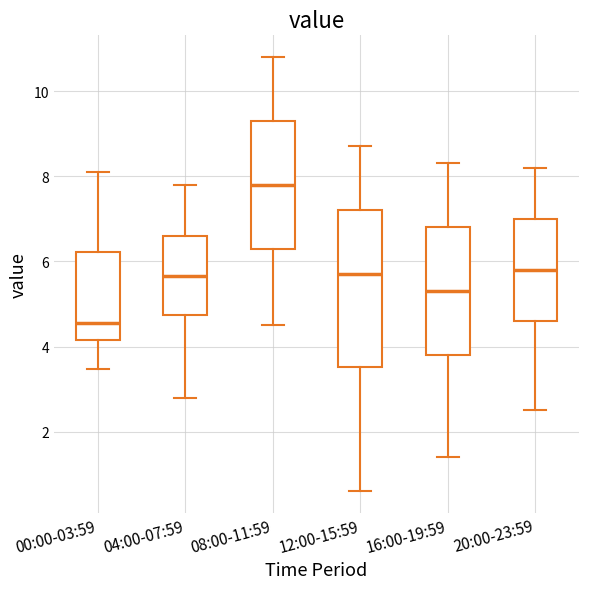

Reading left to right, read every box against the y-axis: the position of its median line, the range the box covers, and the ends of its whiskers. The values are not printed on the chart, so give them approximately, as read against the axis.

00:00-03:59: median 4.6, box 4.2 to 6.2, whiskers 3.4 to 8.0
04:00-07:59: median 5.6, box 4.8 to 6.6, whiskers 2.8 to 7.8
08:00-11:59: median 7.8, box 6.4 to 9.4, whiskers 4.6 to 10.8
12:00-15:59: median 5.8, box 3.6 to 7.2, whiskers 0.6 to 8.8
16:00-19:59: median 5.4, box 3.8 to 6.8, whiskers 1.4 to 8.4
20:00-23:59: median 5.8, box 4.6 to 7.0, whiskers 2.6 to 8.2